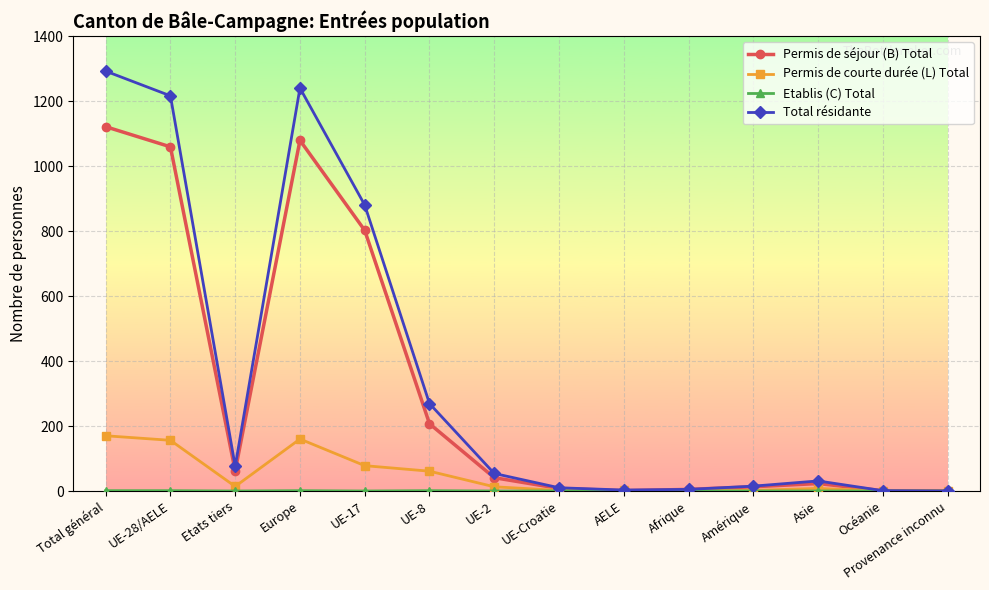

At how many categories does at least one series exceed 856?

4